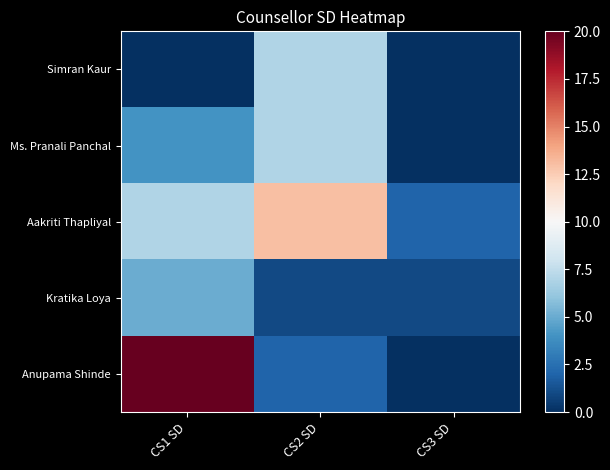

Which series has the largest total across all categories?

Aakriti Thapliyal